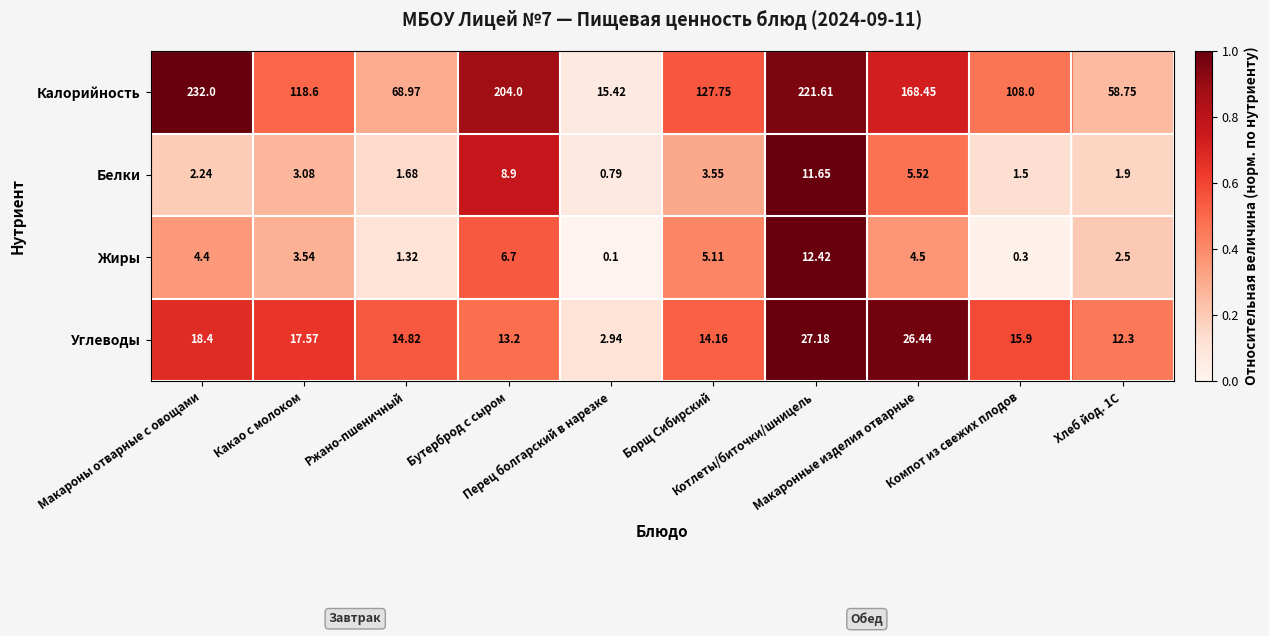

Which series has the largest range (max minus min)?

Калорийность